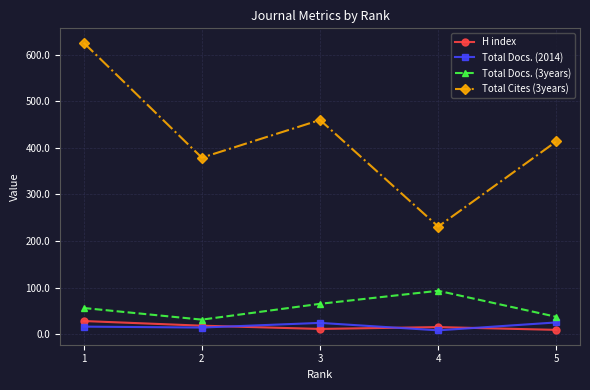

What is the sum of the Total Cites (3years) values at 3 and 5?

874